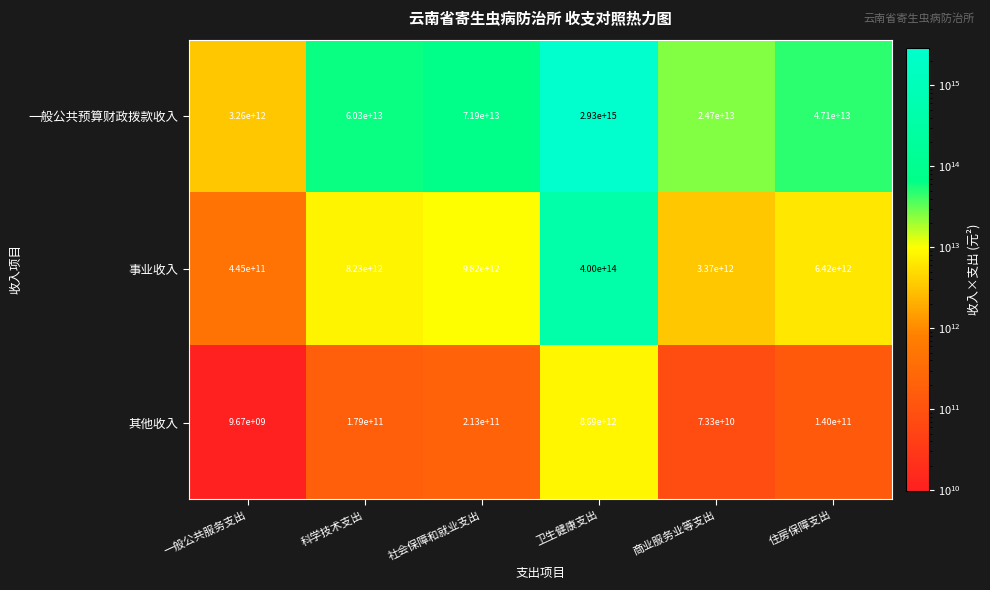

Between 社会保障和就业支出 and 住房保障支出, which series saw the biggest shift?

一般公共预算财政拨款收入